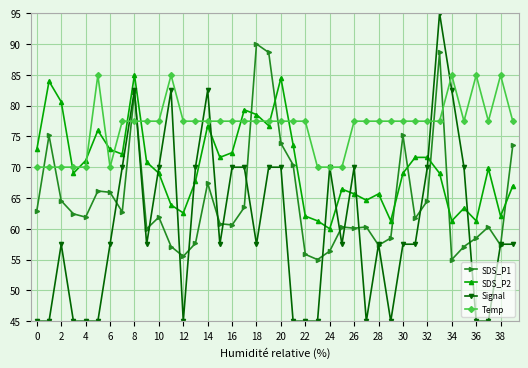

Which series has the widest spread of values?

Signal